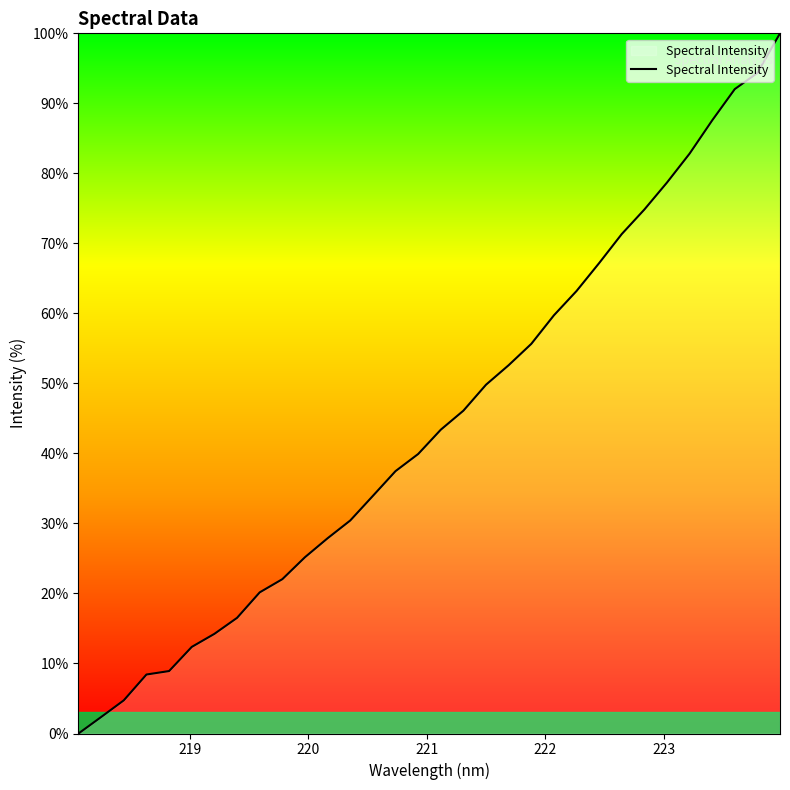

Count the number of categories in the chart.

32